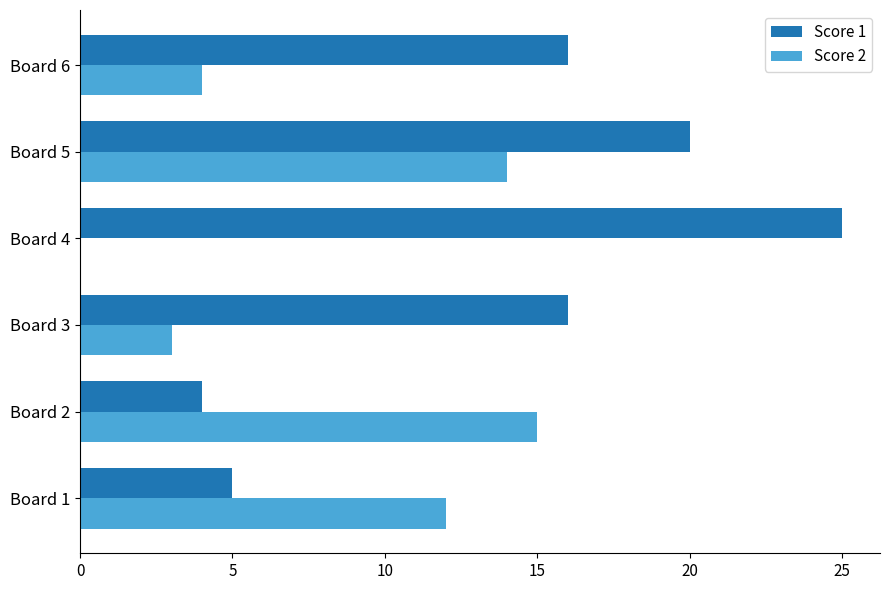

Which label corresponds to the largest value in the chart?

Board 4